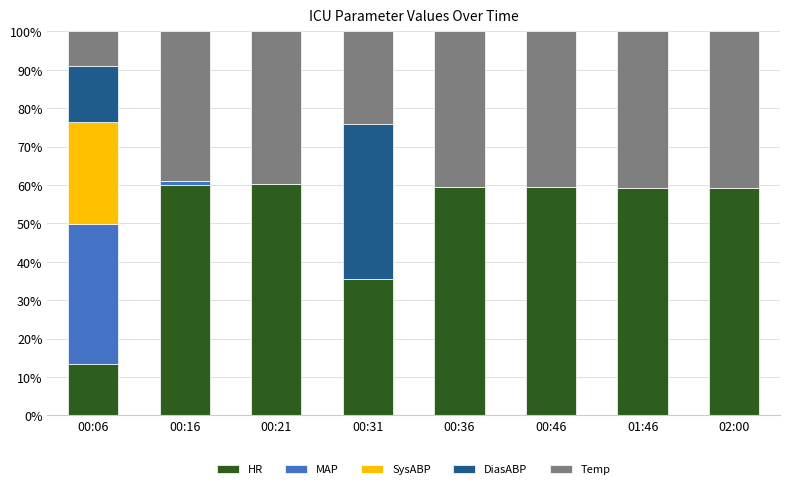

The HR series shows 15.2 at 00:16. True or false?

False